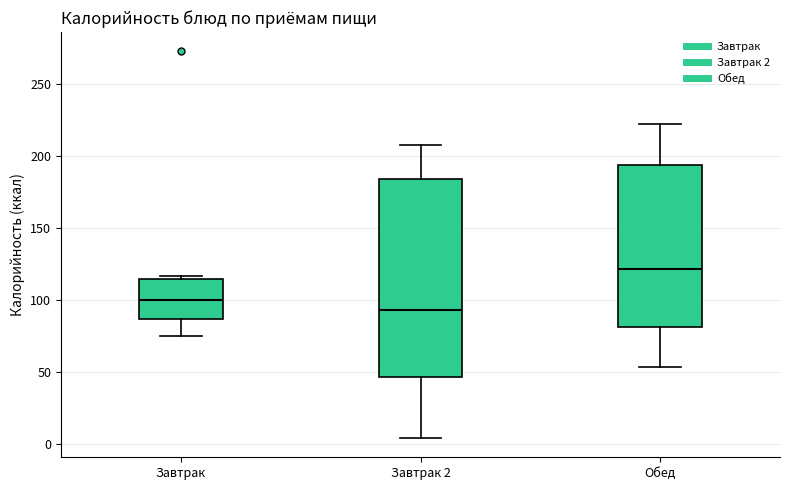

Reading left to right, transcribe this box plot: for each box, give where its median line is, the range the box spans, and where its two whiskers end, as read against the y-axis. The values are not printed on the chart, so give them approximately, as read against the axis.

Завтрак: median 100, box 85 to 115, whiskers 75 to 115 (just above the box's upper edge)
Завтрак 2: median 95, box 45 to 185, whiskers 5 to 210
Обед: median 120, box 80 to 195, whiskers 55 to 220